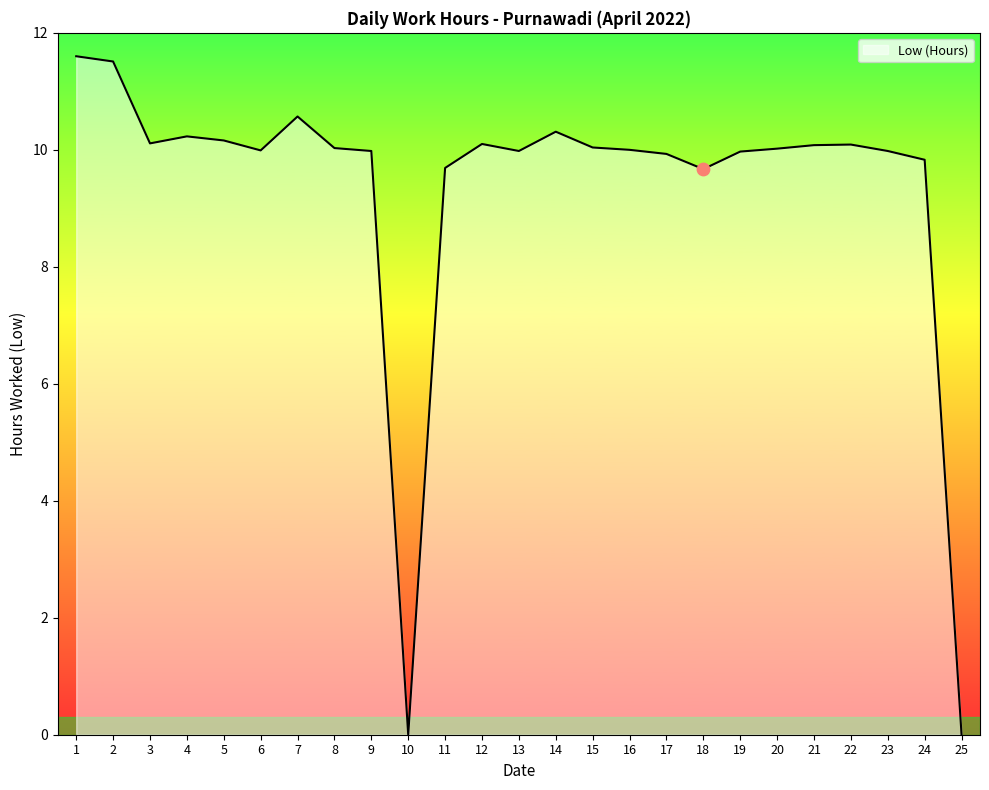

Approximately how many times larger is the value at 3 compared to 17?

1.0